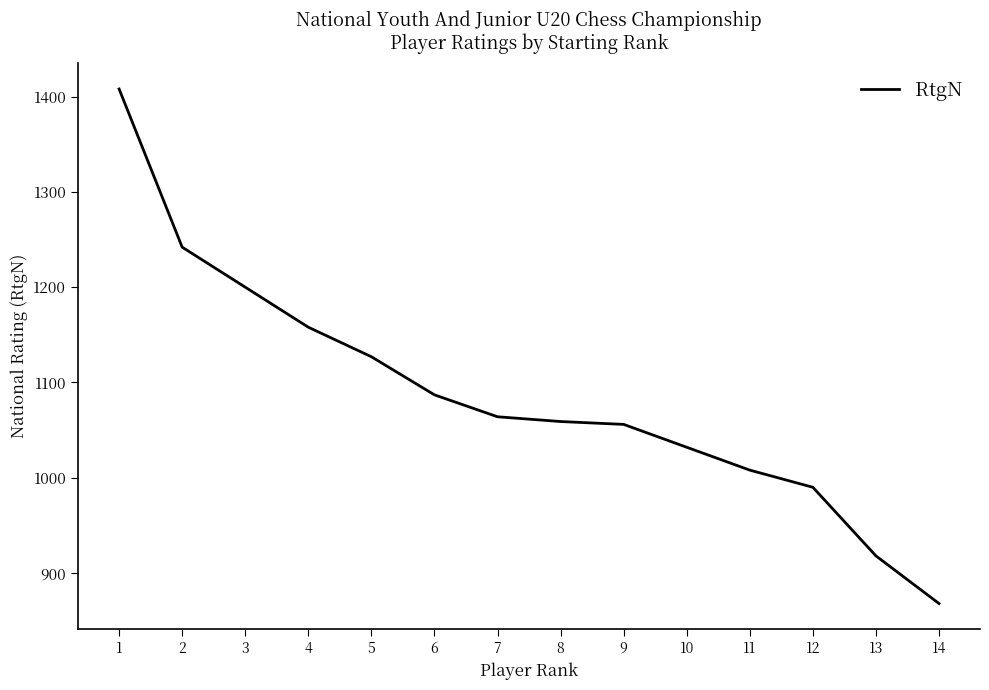

Does the chart have visible grid lines?

No